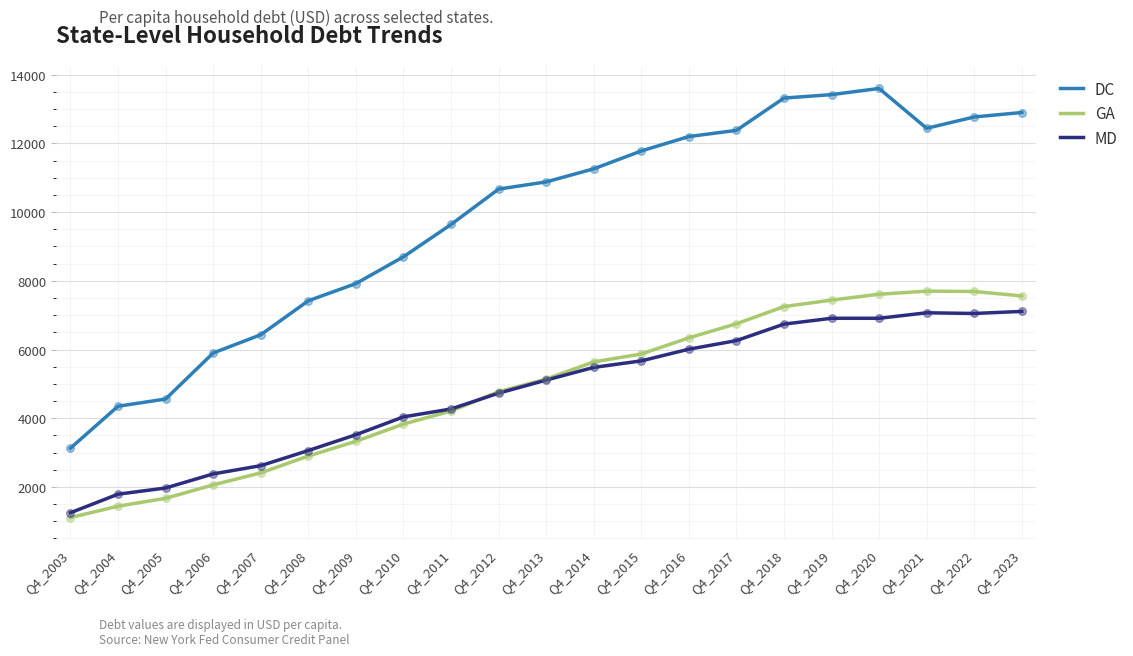

What are all the series names shown in the legend?

DC, GA, MD